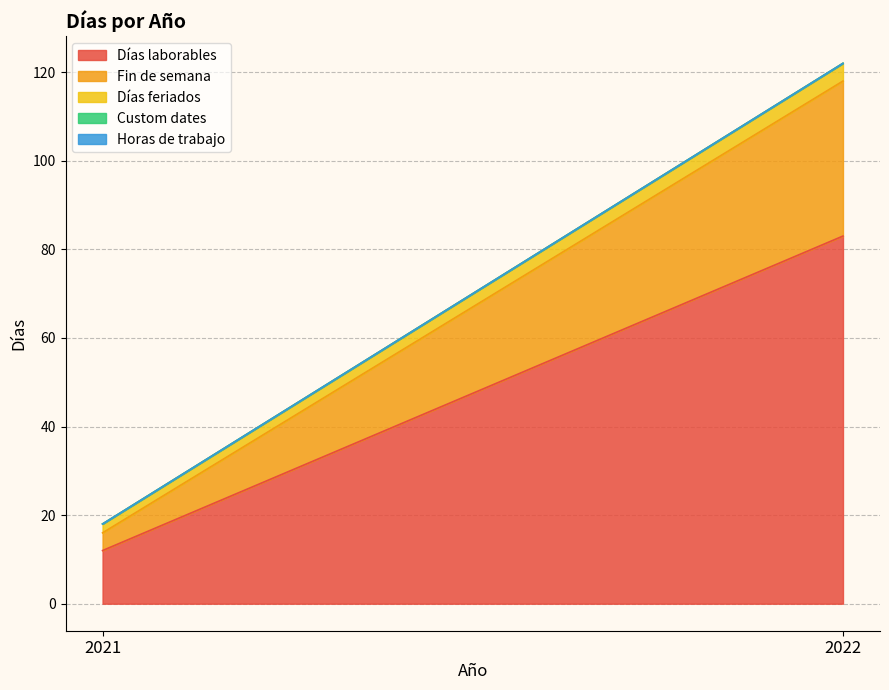

Which series has the largest total across all categories?

Días laborables